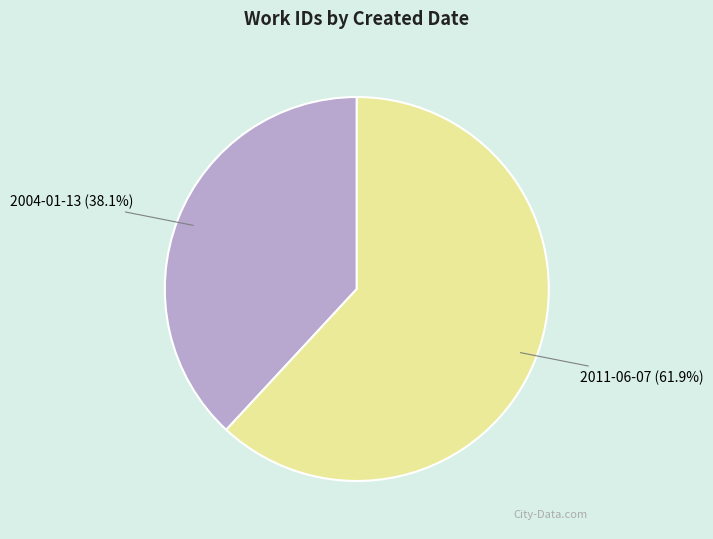

To the nearest percent, what percentage of the pie is 2004-01-13?

38%